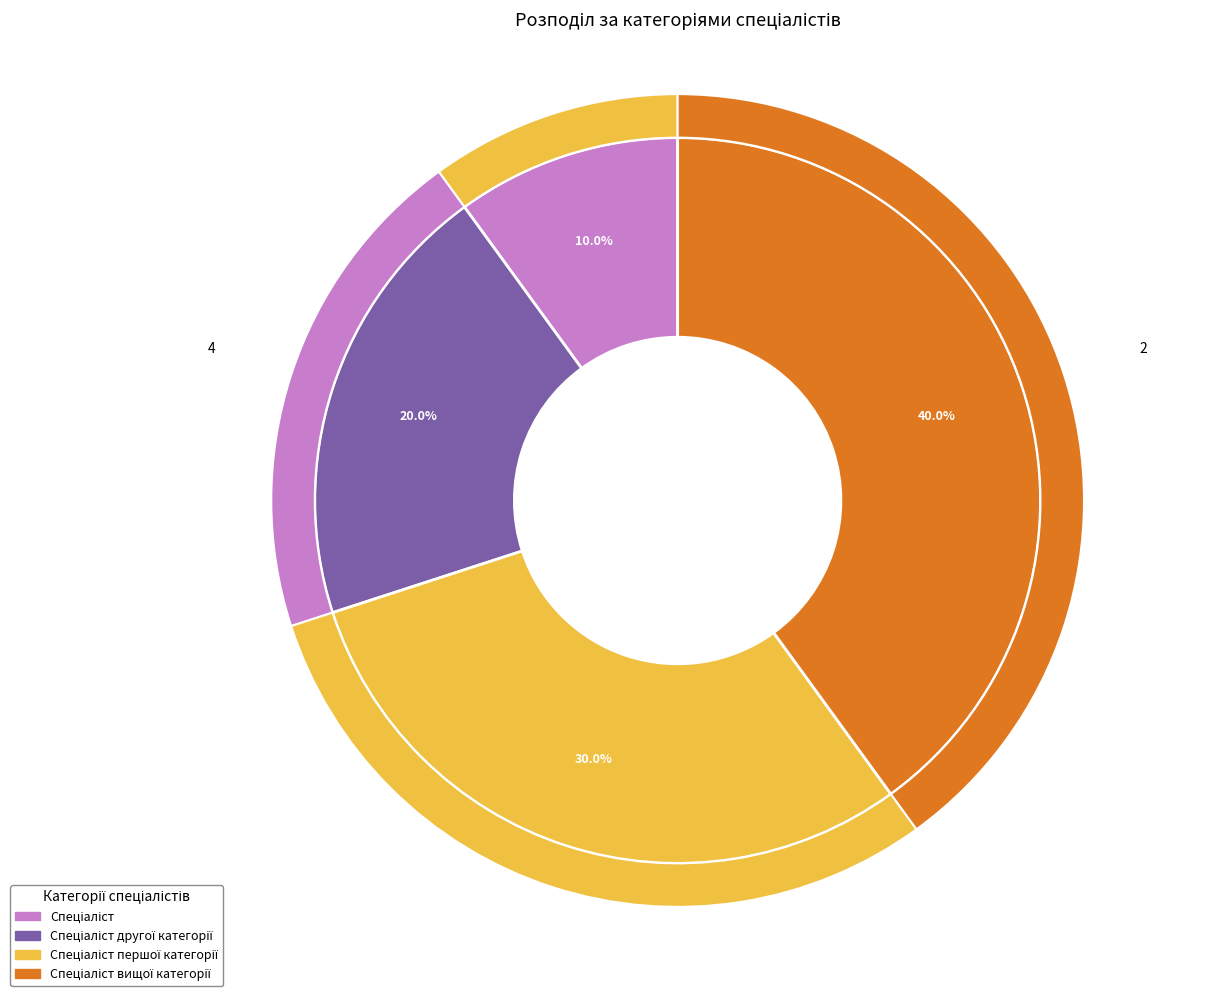

What is the largest slice in the pie chart?

Спеціаліст вищої категорії